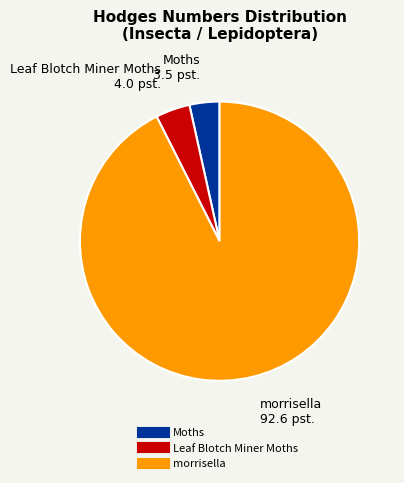

What is the ratio of the value at morrisella to the value at Moths?

26.7